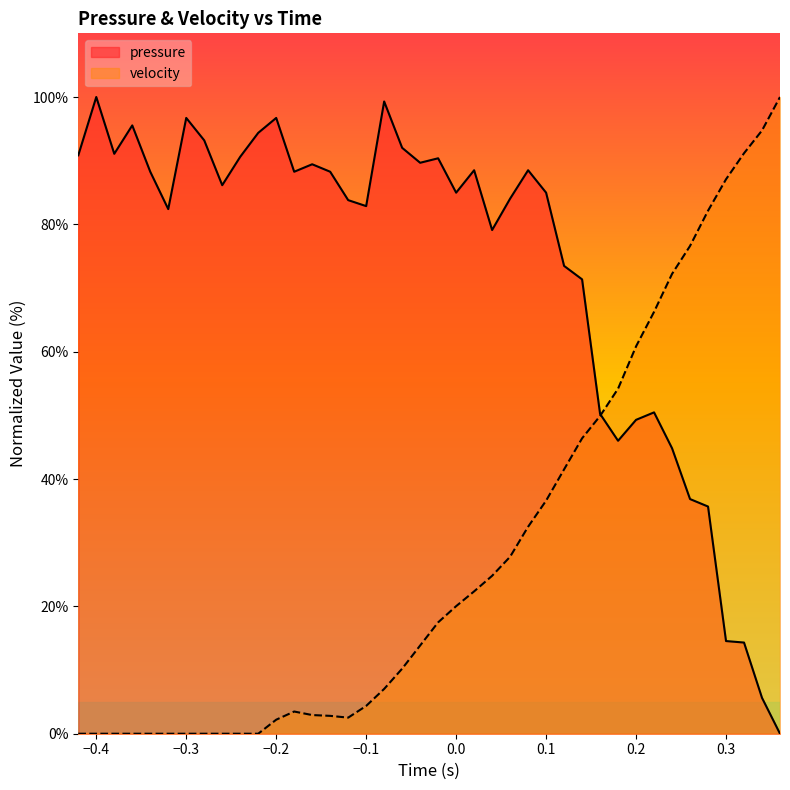

At -0.28, list the series in order from smallest to largest.

velocity, pressure